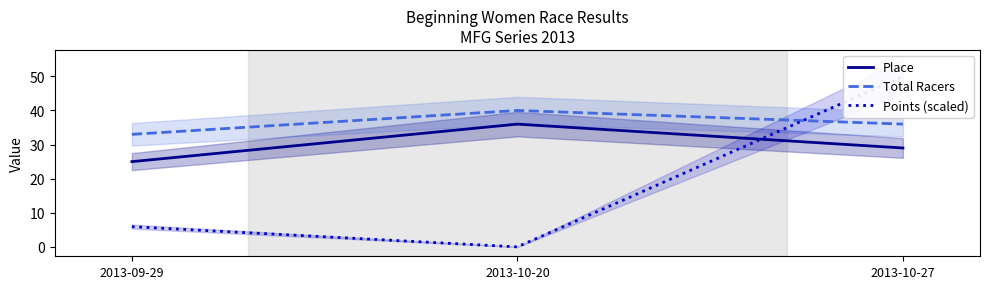

List the series in order of their overall mean, lowest first.

Points (scaled), Place, Total Racers